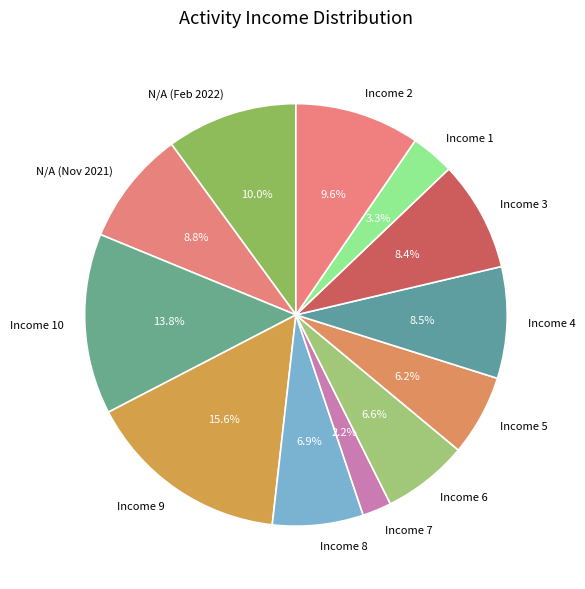

To the nearest percent, what is the combined percentage of Income 10 and Income 6?

20%